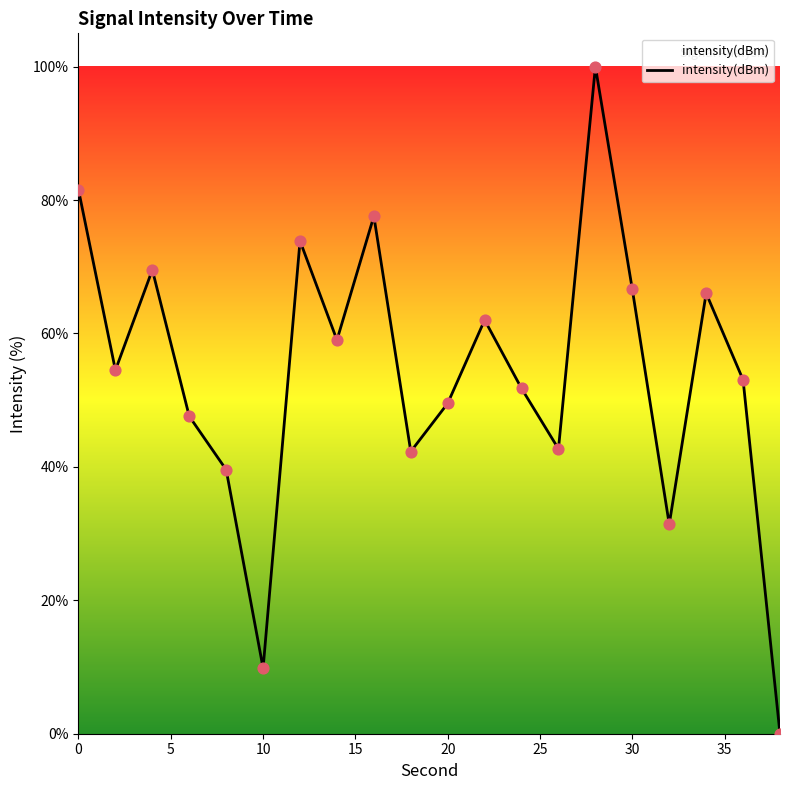

What is the difference between the maximum and minimum values?

100.0